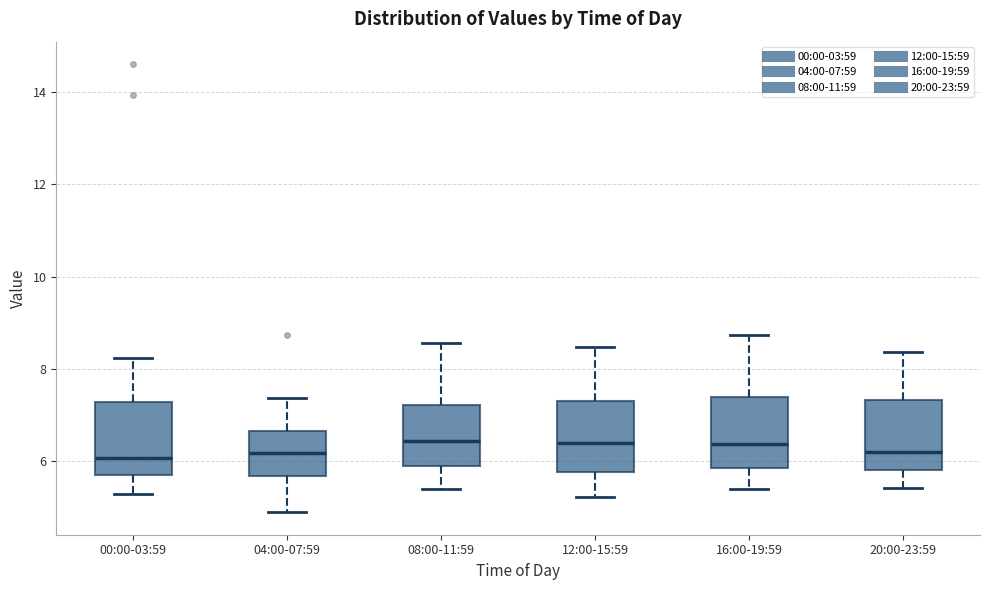

Reading left to right, transcribe this box plot: for each box, give where its median line is, the range the box spans, and where its two whiskers end, as read against the y-axis. The values are not printed on the chart, so give them approximately, as read against the axis.

00:00-03:59: median 6.0, box 5.8 to 7.2, whiskers 5.4 to 8.2
04:00-07:59: median 6.2, box 5.6 to 6.6, whiskers 5.0 to 7.4
08:00-11:59: median 6.4, box 5.8 to 7.2, whiskers 5.4 to 8.6
12:00-15:59: median 6.4, box 5.8 to 7.4, whiskers 5.2 to 8.4
16:00-19:59: median 6.4, box 5.8 to 7.4, whiskers 5.4 to 8.8
20:00-23:59: median 6.2, box 5.8 to 7.4, whiskers 5.4 to 8.4